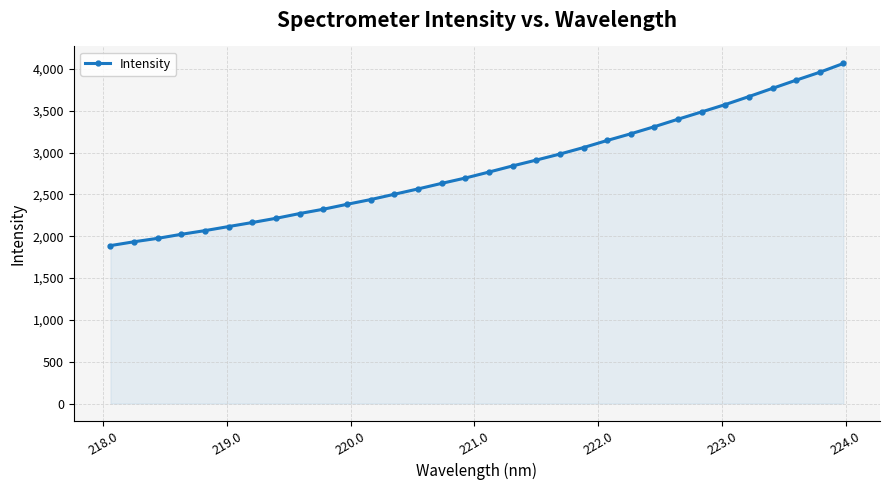

What is the greatest value displayed?

4064.7